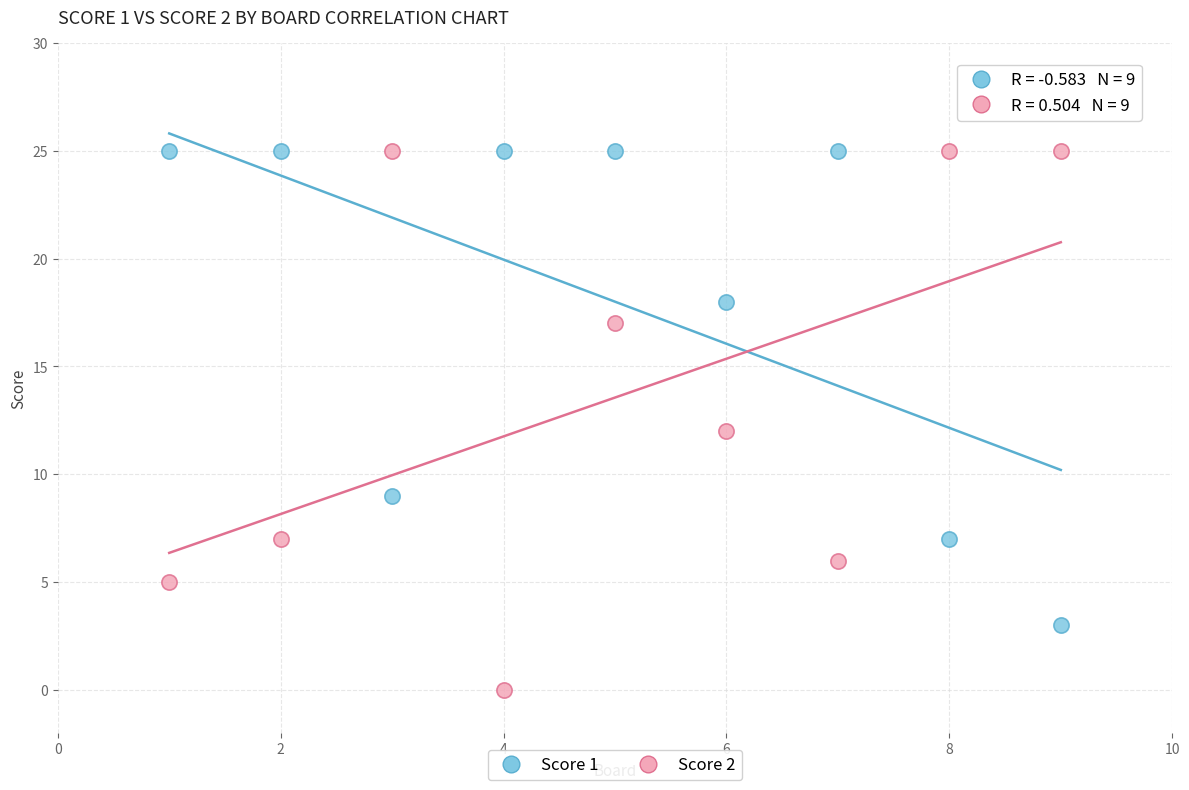

In the Score 1 series, what Y value is closest to 14?

18